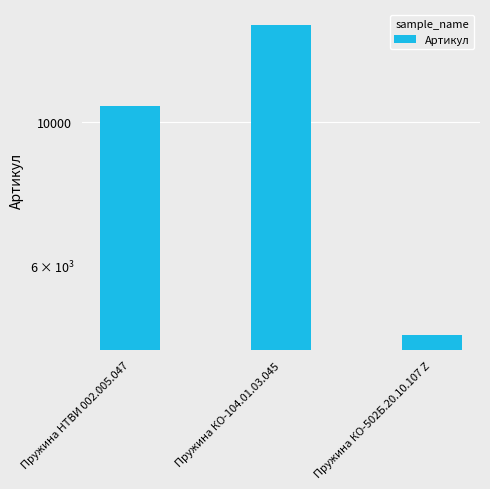

Reading left to right, what are all the values shown in this chart?

Пружина НТВИ 002.005.047=10590	Пружина КО-104.01.03.045=14166	Пружина КО-502Б.20.10.107 Z=4690